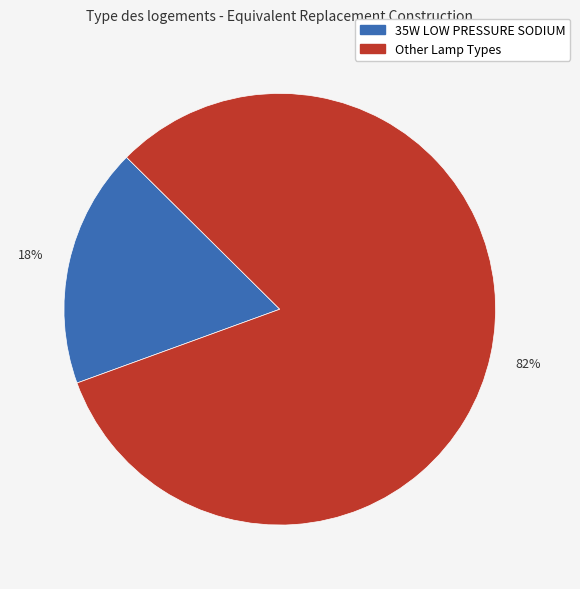

Count the number of slices in the pie.

2